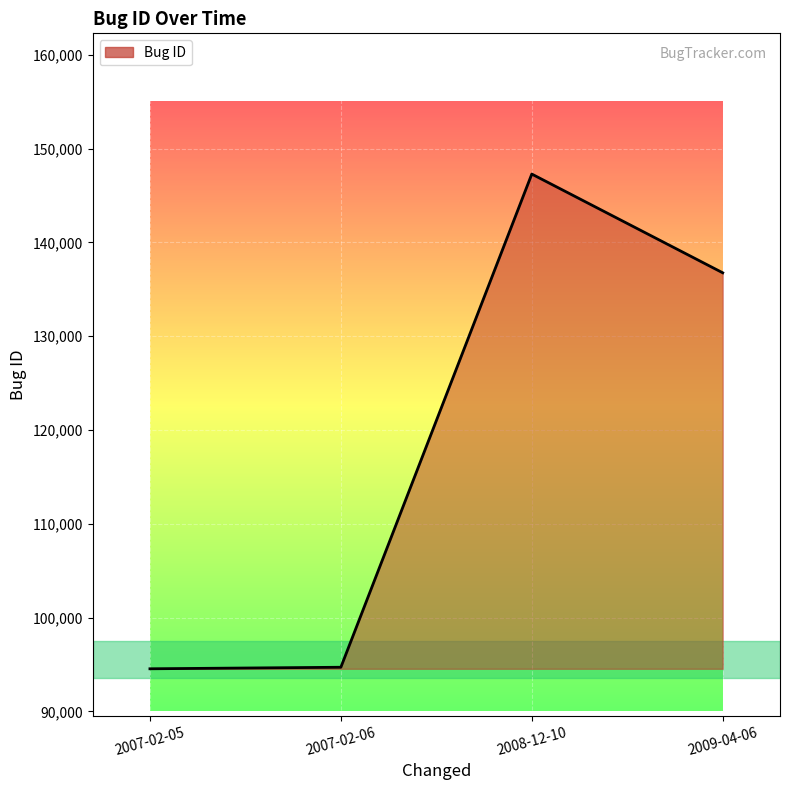

At which category does the chart reach its peak across all series?

2008-12-10